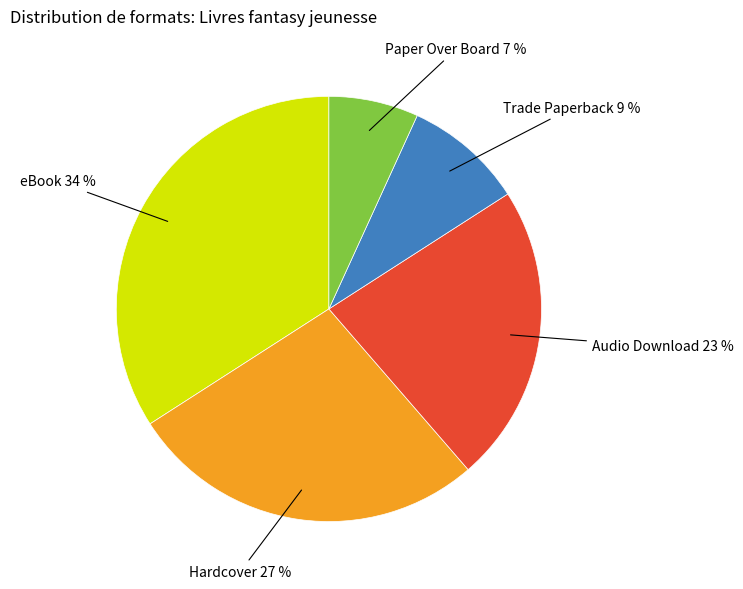

To the nearest percent, what is the average slice percentage?

20%